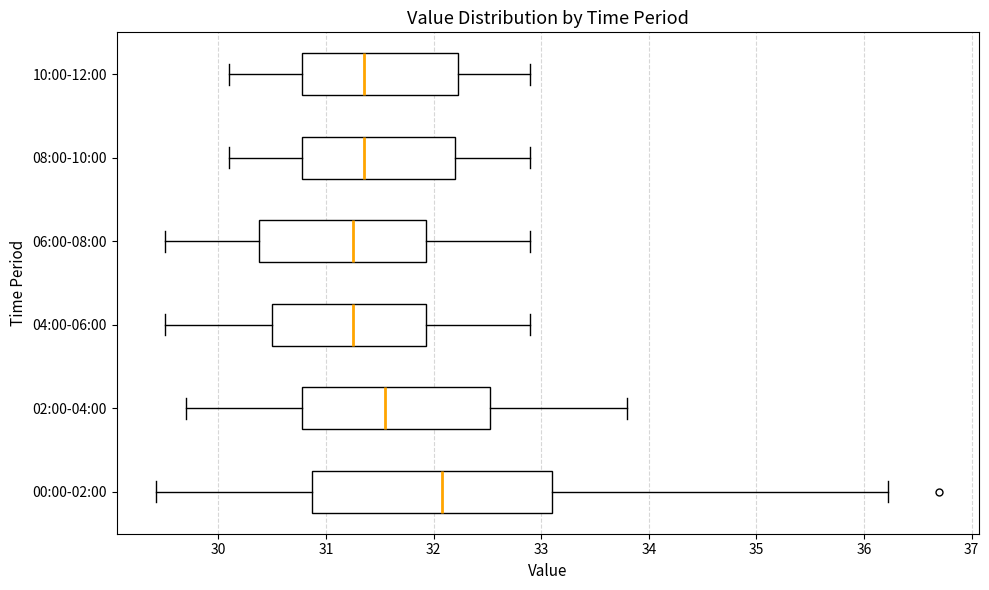

Which box has the furthest to the right median line?

00:00-02:00